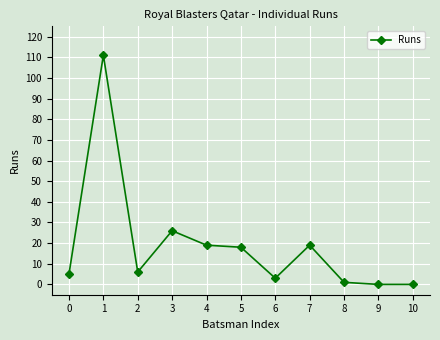

Reading left to right, list all the values displayed in this chart.

0=5	1=111	2=6	3=26	4=19	5=18	6=3	7=19	8=1	9=0	10=0